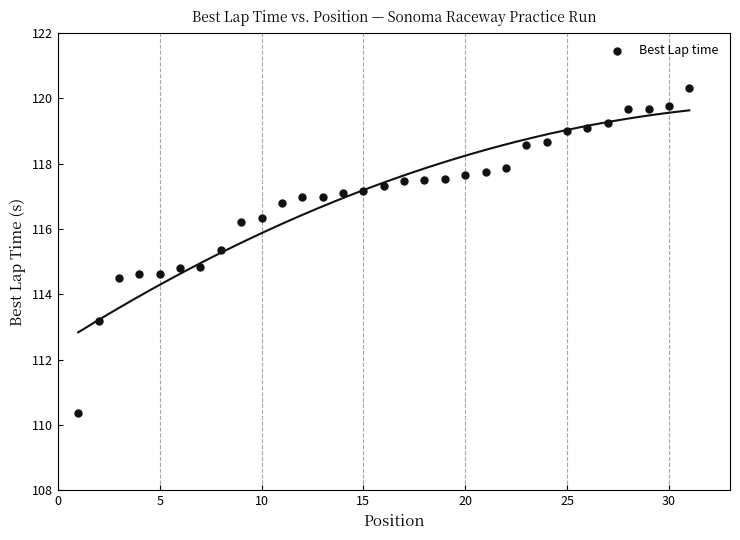

What is the range of Y values (max minus min)?

9.9